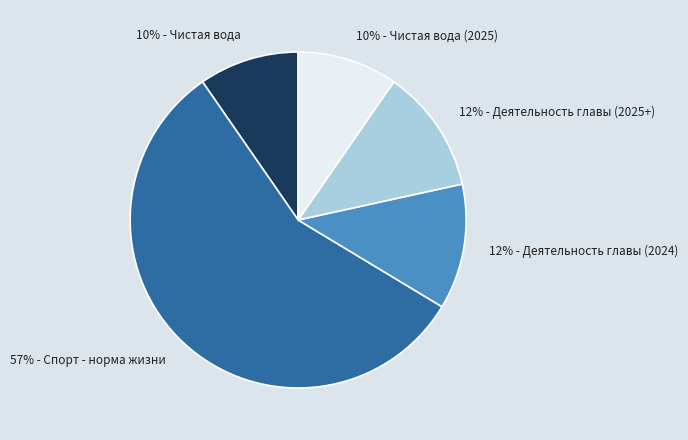

What is the ratio of the value at 12% - Деятельность главы (2024) to the value at 12% - Деятельность главы (2025+)?

1.0